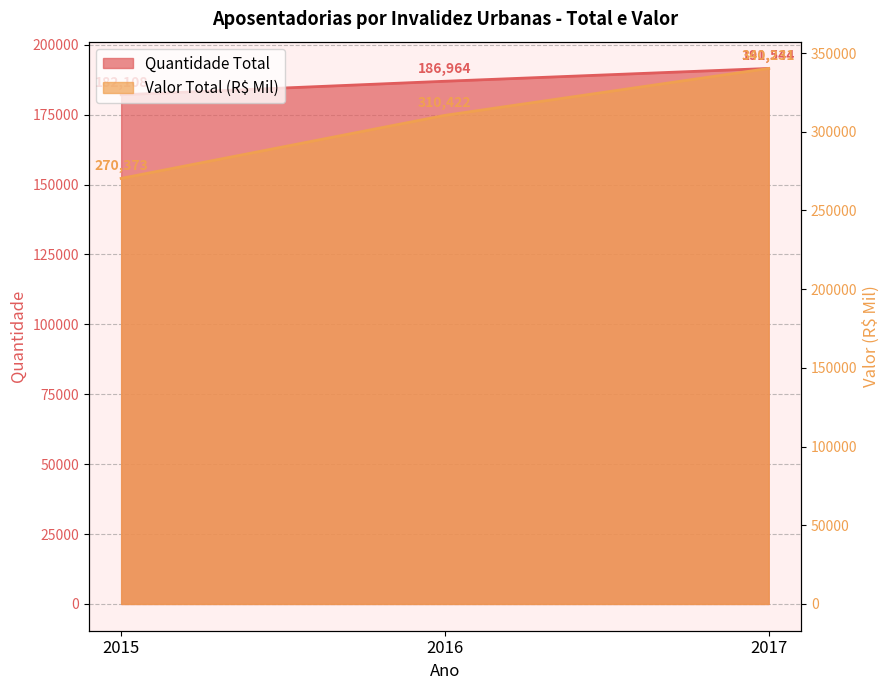

Rank the series by their average value, from highest to lowest.

Valor Total (R$ Mil), Quantidade Total